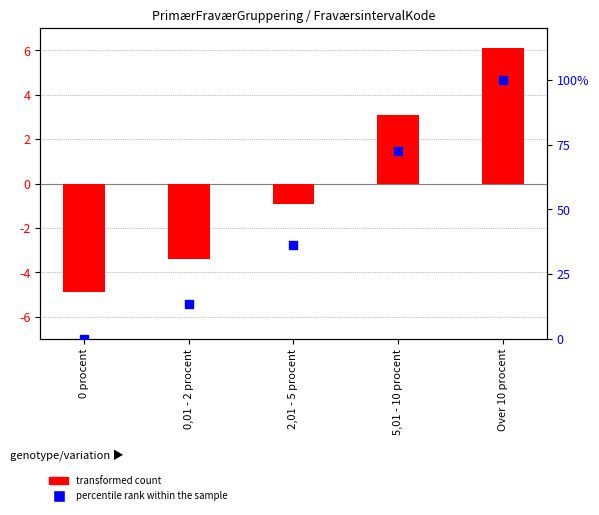

Which series contains the highest Y value?

percentile rank within the sample